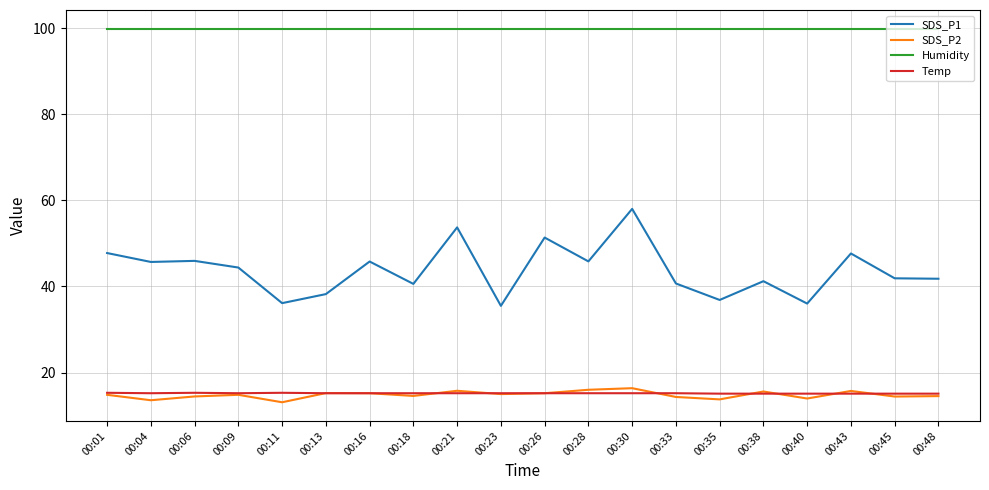

Is the value of Humidity at 00:21 greater than the value of SDS_P1 at 00:30?

Yes